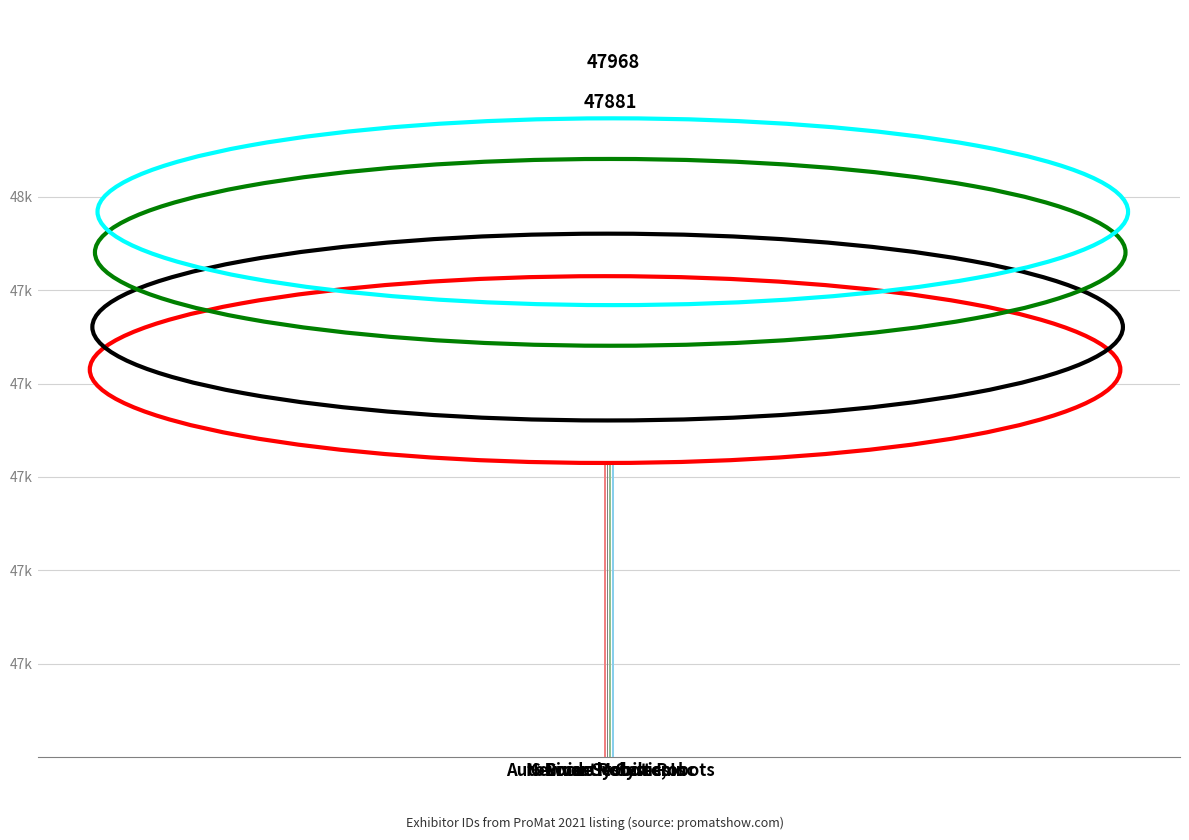

What is the change in value from AutoGuide Mobile Robots to 6 River Systems, Inc?

+87